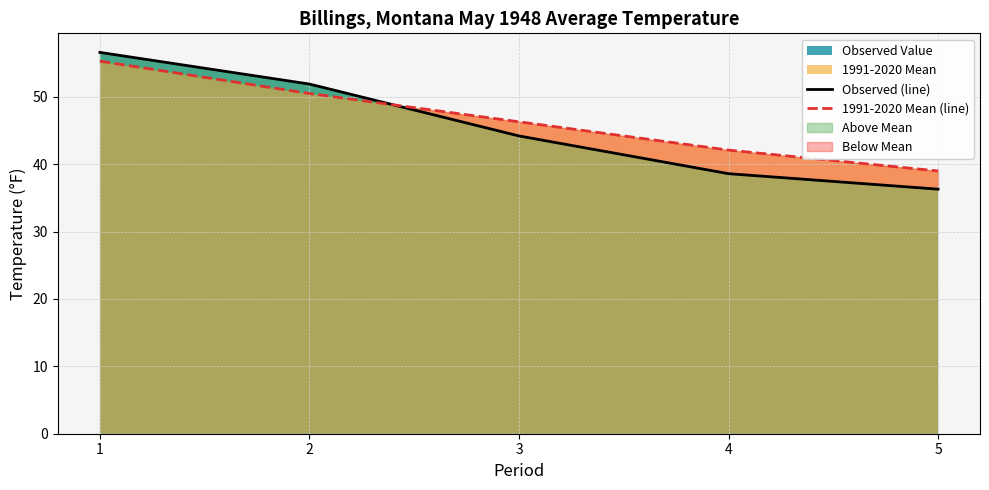

True or false: Observed (line) has a value of 11.8 at 4.

False